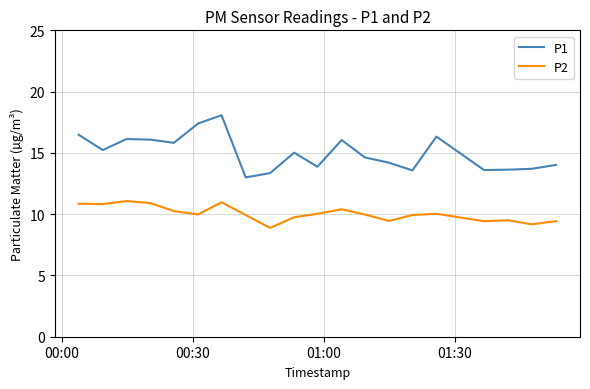

Rank the series by their maximum value, from lowest to highest.

P2, P1